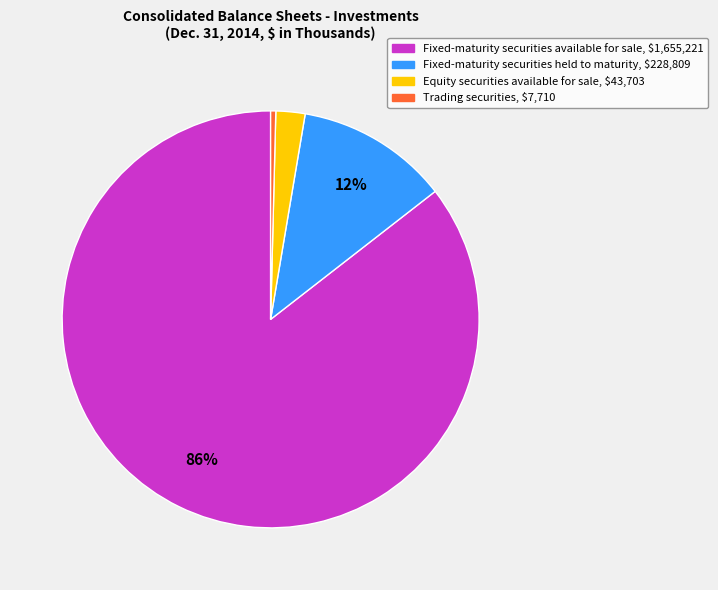

Is there any slice that represents more than half of the pie?

Yes